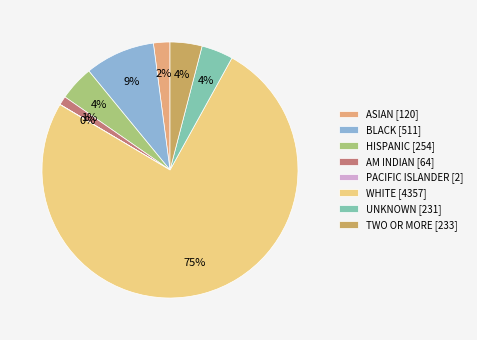

Is it true that ASIAN [120] is 15% of the pie?

False